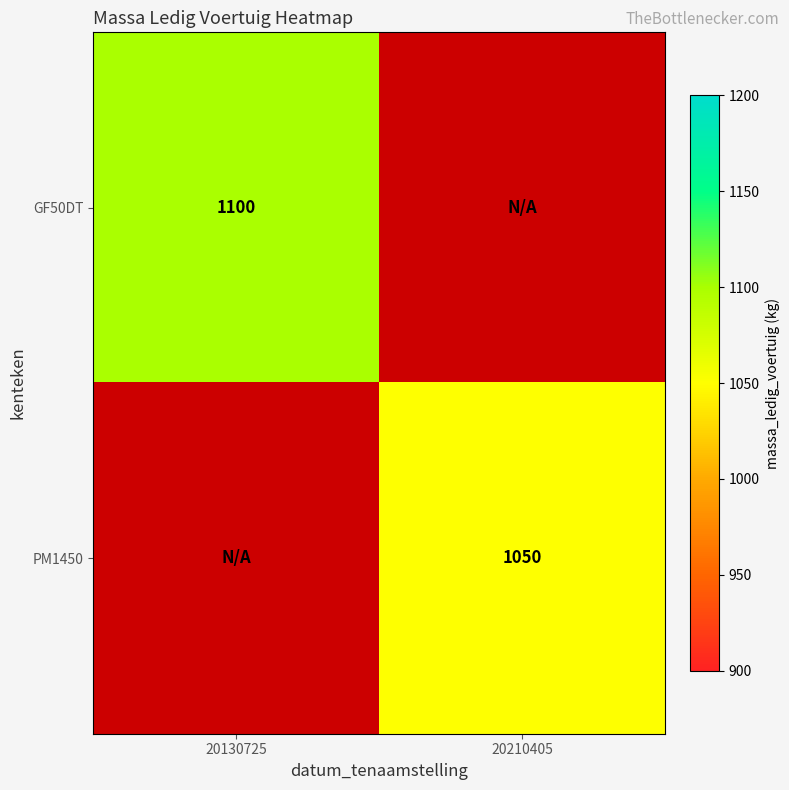

What is the maximum value shown in the chart?

1100.0